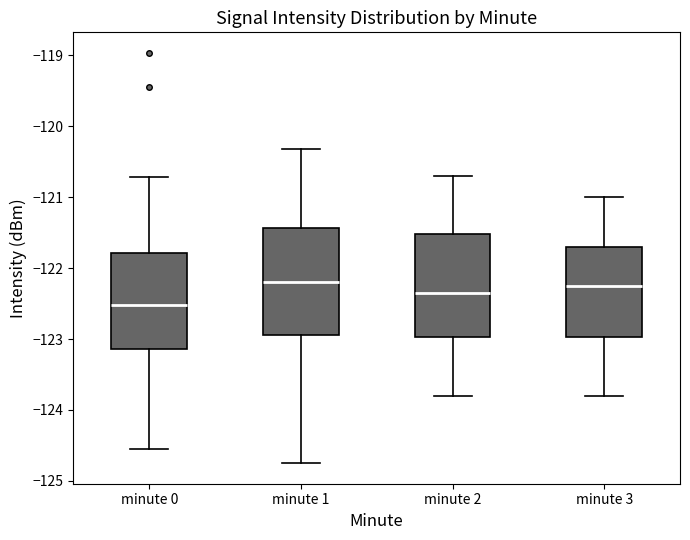

Reading left to right, transcribe this box plot: for each box, give where its median line is, the range the box spans, and where its two whiskers end, as read against the y-axis. The values are not printed on the chart, so give them approximately, as read against the axis.

minute 0: median -122.5, box -123.1 to -121.8, whiskers -124.6 to -120.7
minute 1: median -122.2, box -122.9 to -121.4, whiskers -124.7 to -120.3
minute 2: median -122.3, box -123.0 to -121.5, whiskers -123.8 to -120.7
minute 3: median -122.2, box -123.0 to -121.7, whiskers -123.8 to -121.0